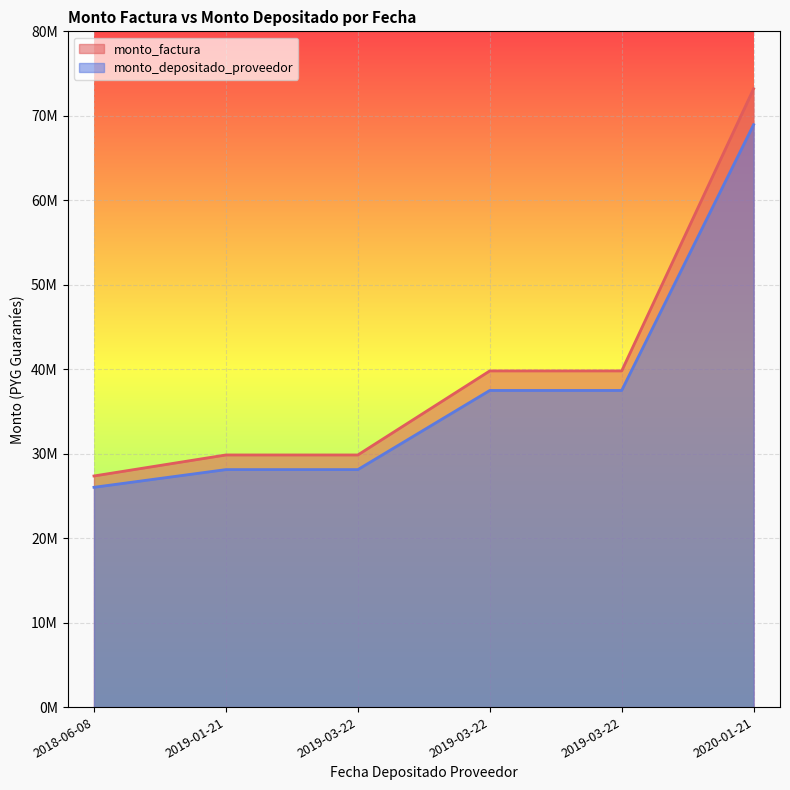

True or false: monto_factura and monto_depositado_proveedor cross at least once.

False